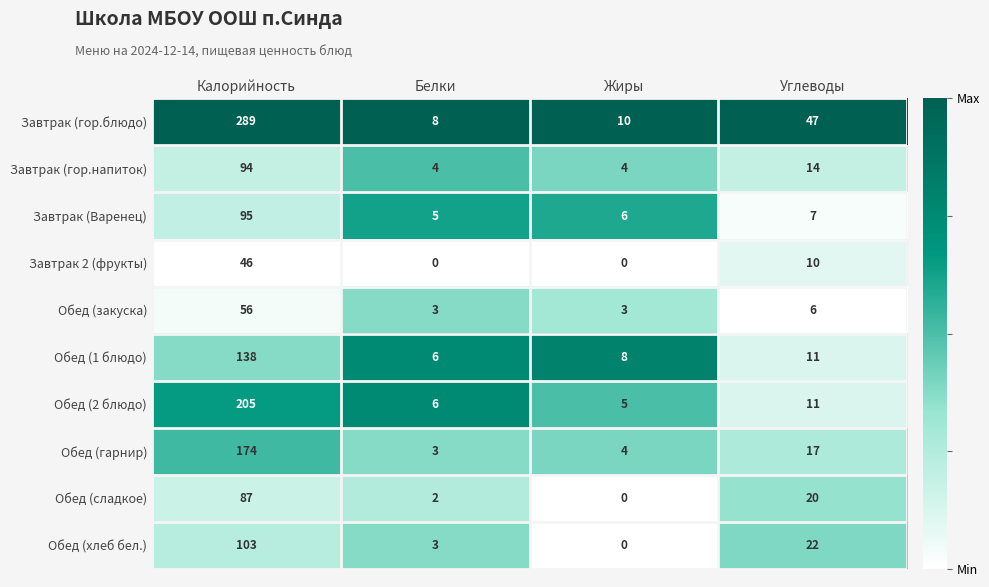

Which series has the largest range (max minus min)?

Завтрак (гор.блюдо)